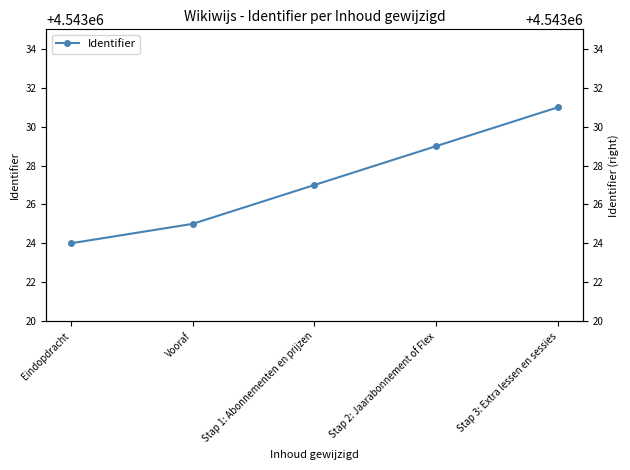

Where does the data first go above 4543027?

Stap 2: Jaarabonnement of Flex